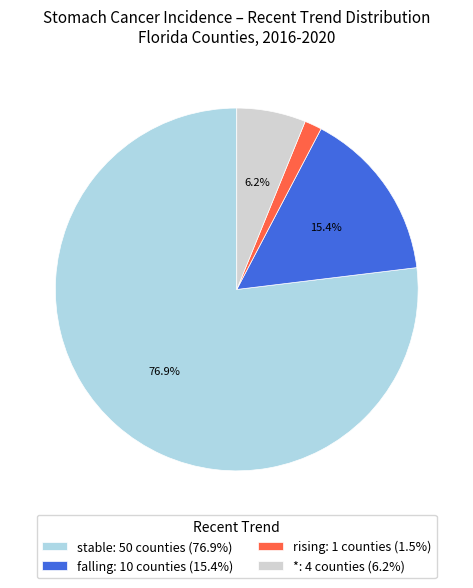

What percentage is NOT represented by *: 4 counties (6.2%)?

93.8%